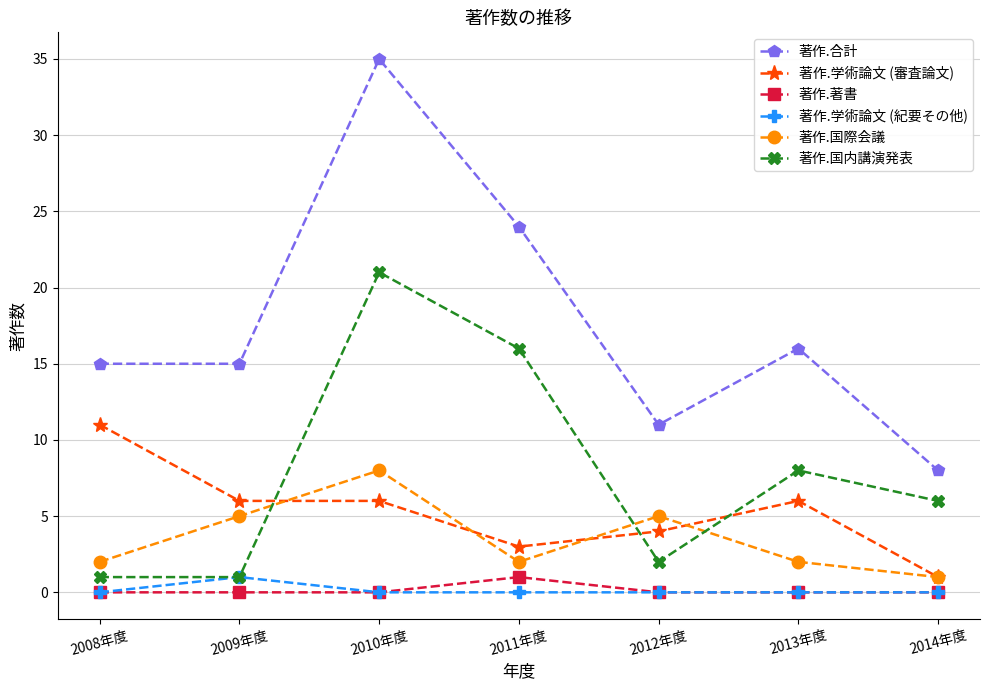

What is the difference between the 著作.国際会議 values at 2013年度 and 2014年度?

1